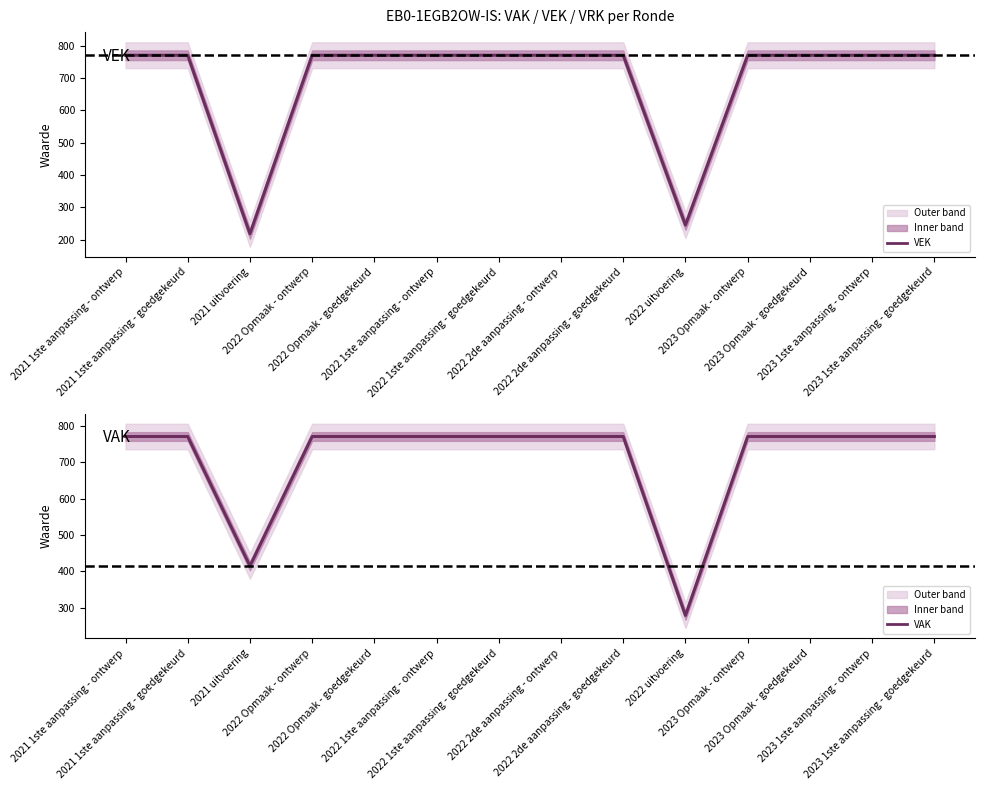

The value at 2021 1ste aanpassing - goedgekeurd is 1211. True or false?

False